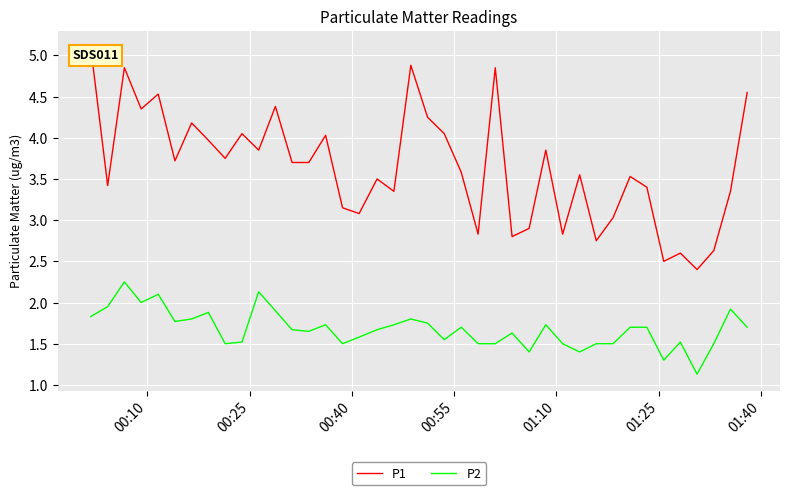

What is the greatest value displayed?

5.1